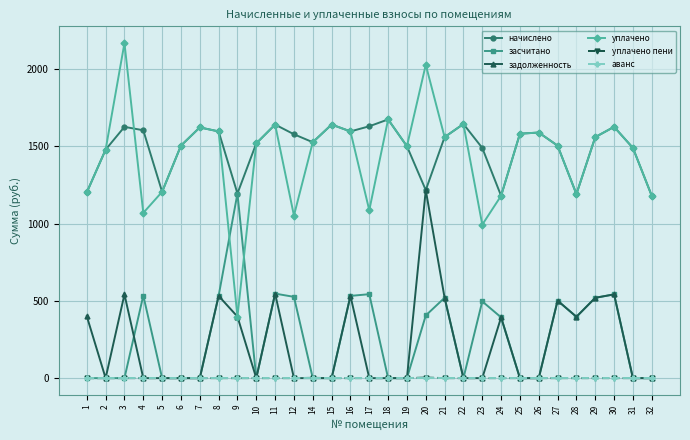

What is the value of the задолженность point at the 27th from the left?

397.0